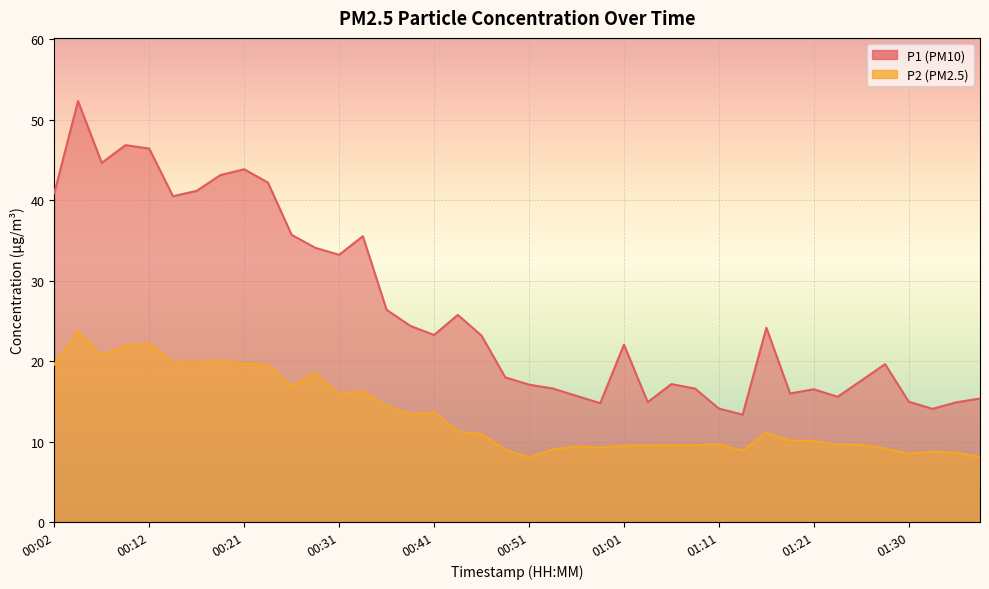

At which label does P1 reach its peak?

00:04